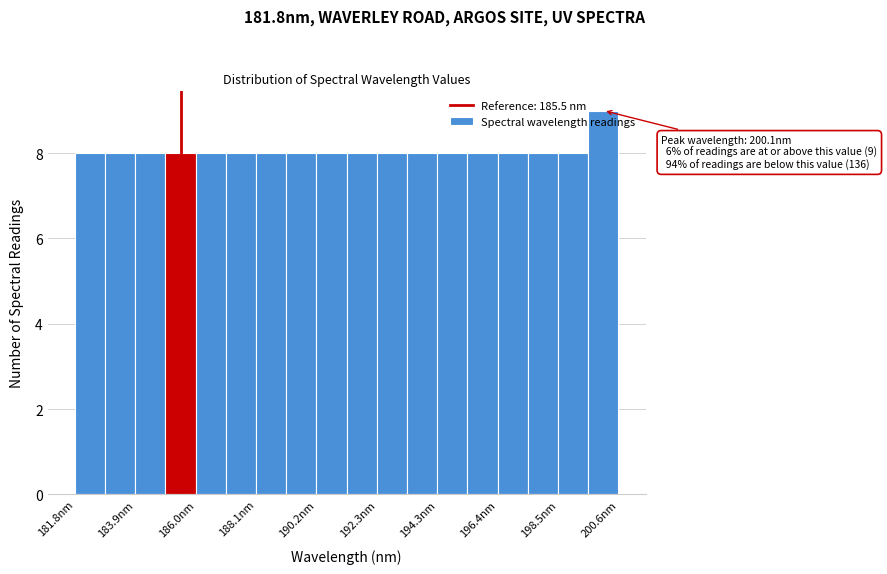

Around what value on the x-axis is the tallest bar? Give the approximate position of its centre, as read against the axis.

200.0